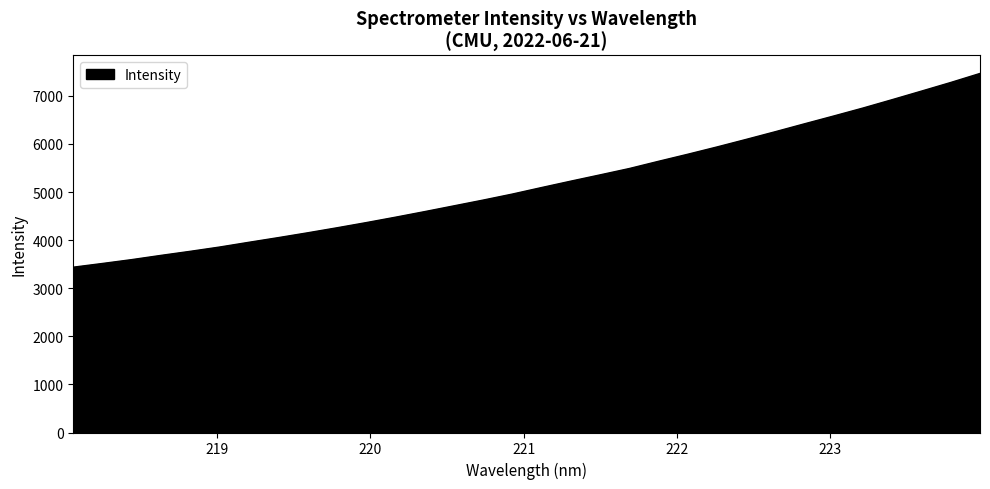

What is the smallest value displayed?

3438.0